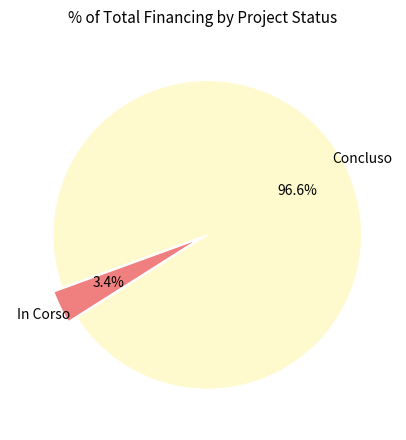

Is there any slice that represents more than half of the pie?

Yes